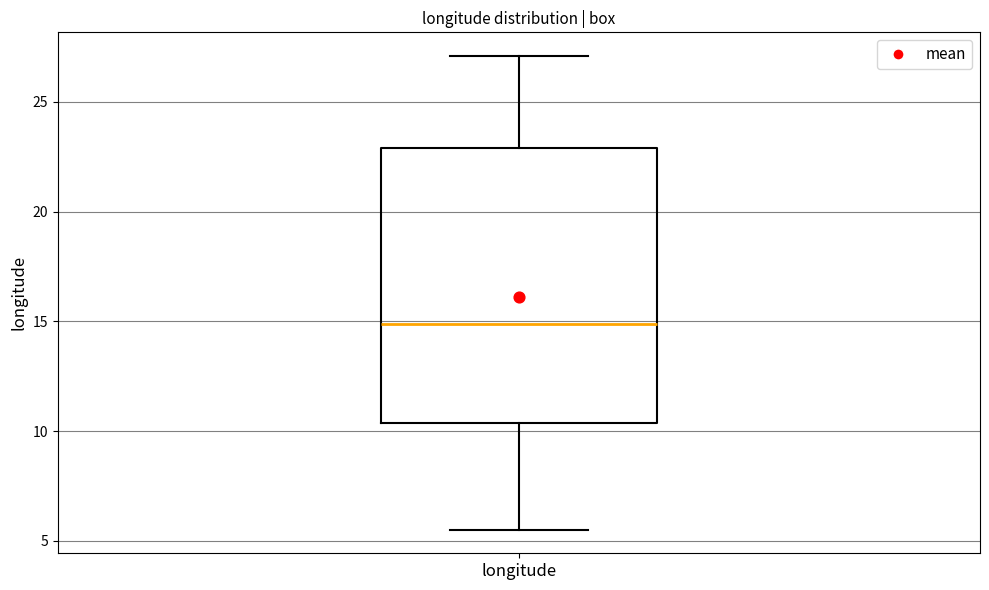

Transcribe this box plot: give where the median line is, the range the box spans, and where the two whiskers end, as read against the y-axis. The values are not printed on the chart, so give them approximately, as read against the axis.

median 15.0, box 10.5 to 23.0, whiskers 5.5 to 27.0